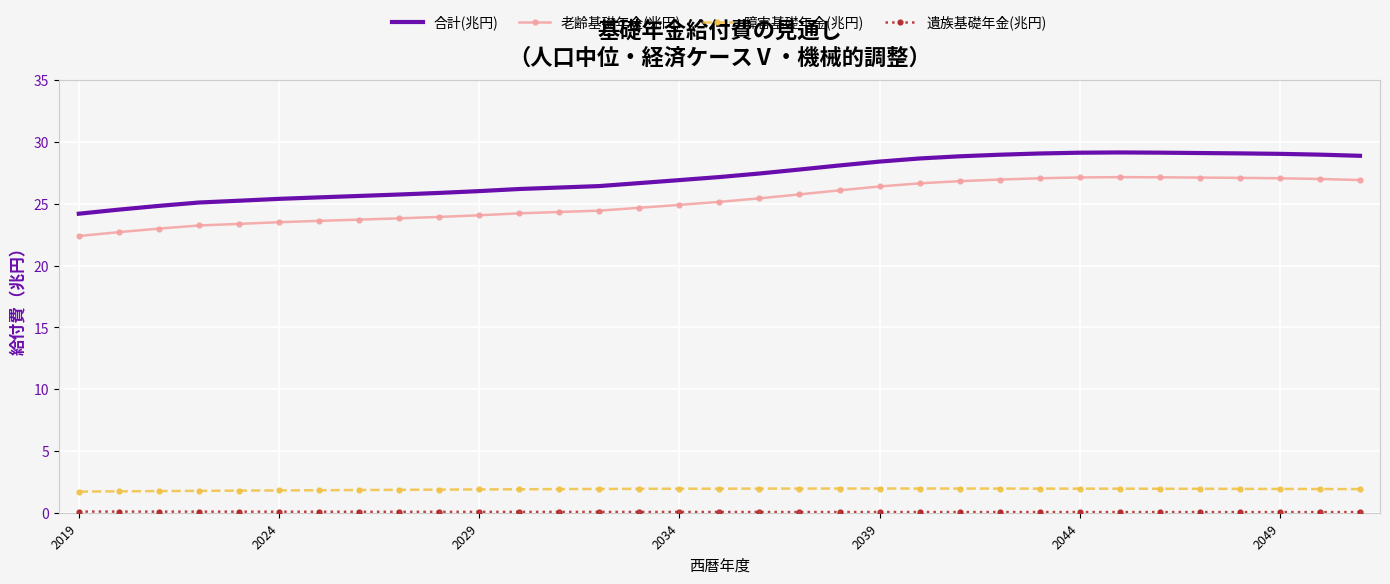

Which series has the widest spread of values?

合計(兆円)